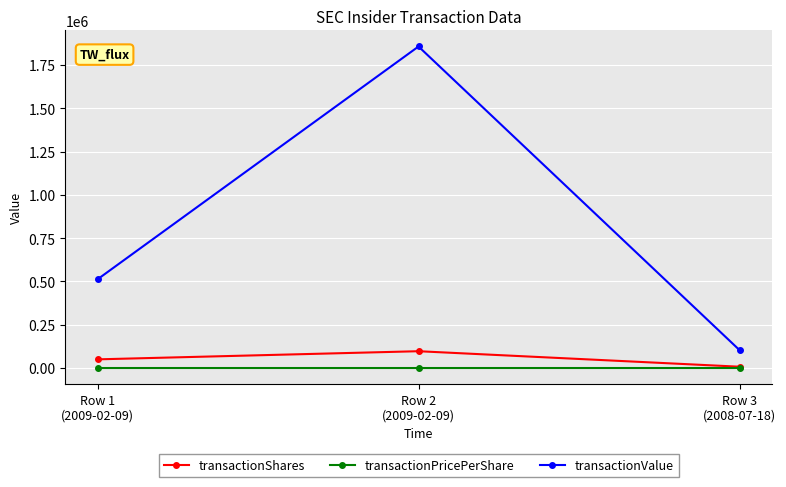

At how many categories does at least one series exceed 1247101?

1